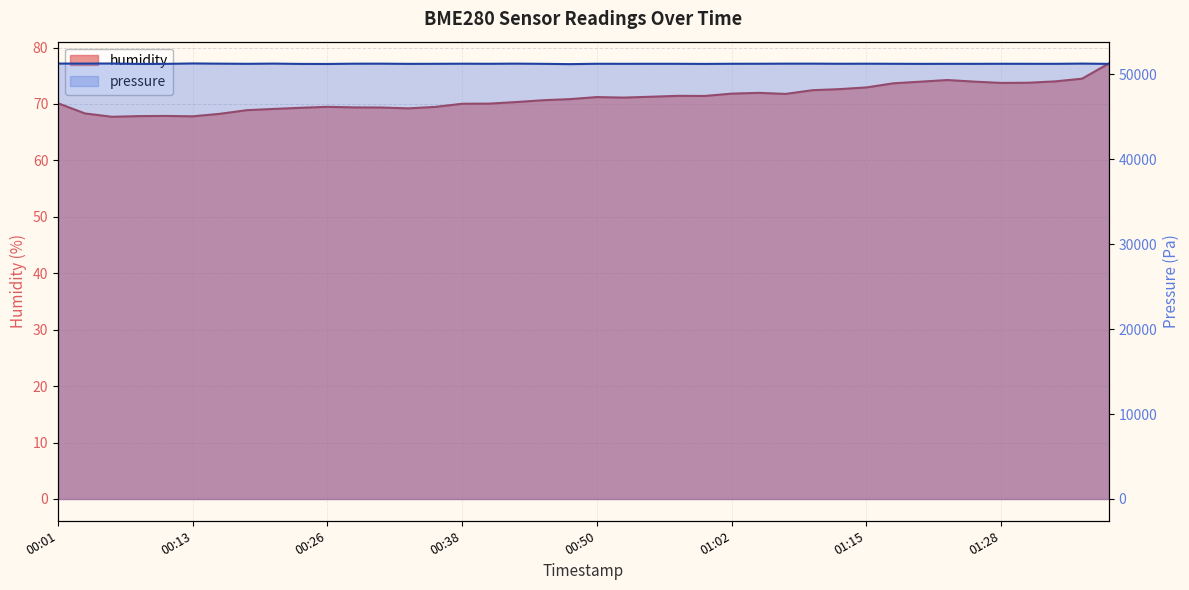

True or false: humidity and pressure cross at least once.

False